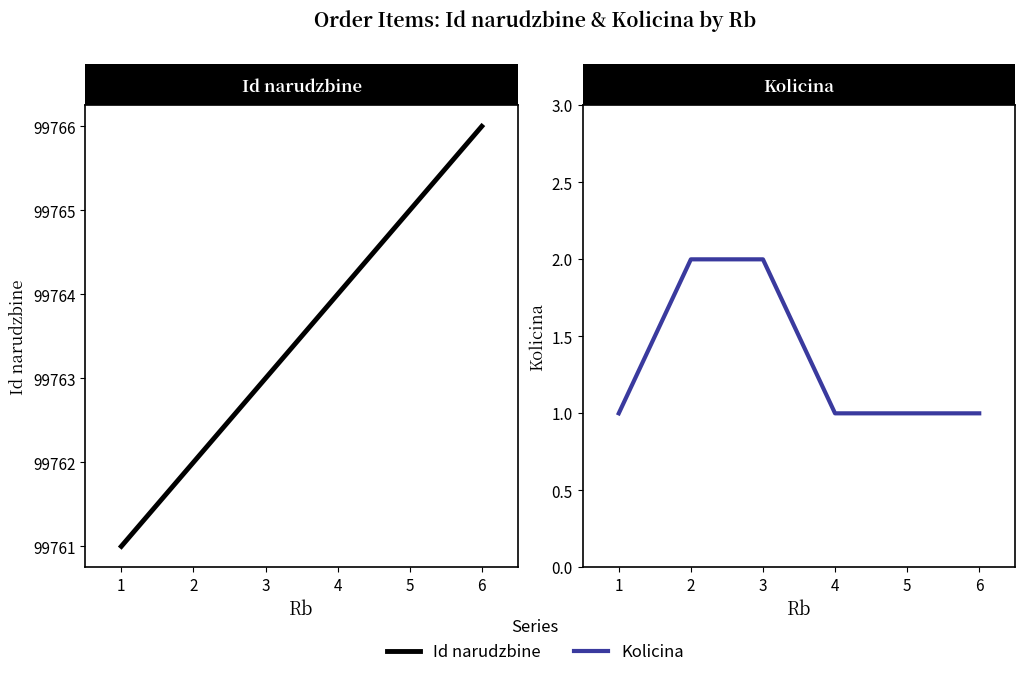

What is the difference between the second highest and minimum values in the Id narudzbine series?

4